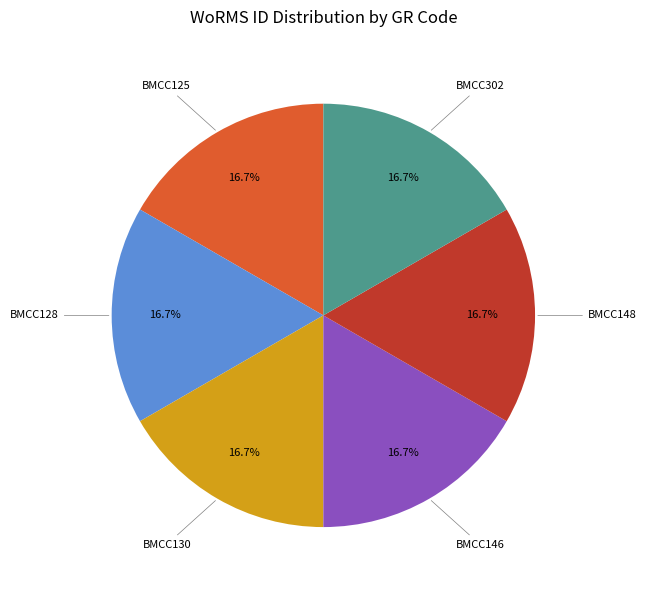

Combined, what portion of the pie is BMCC146 and BMCC130?

33.3%